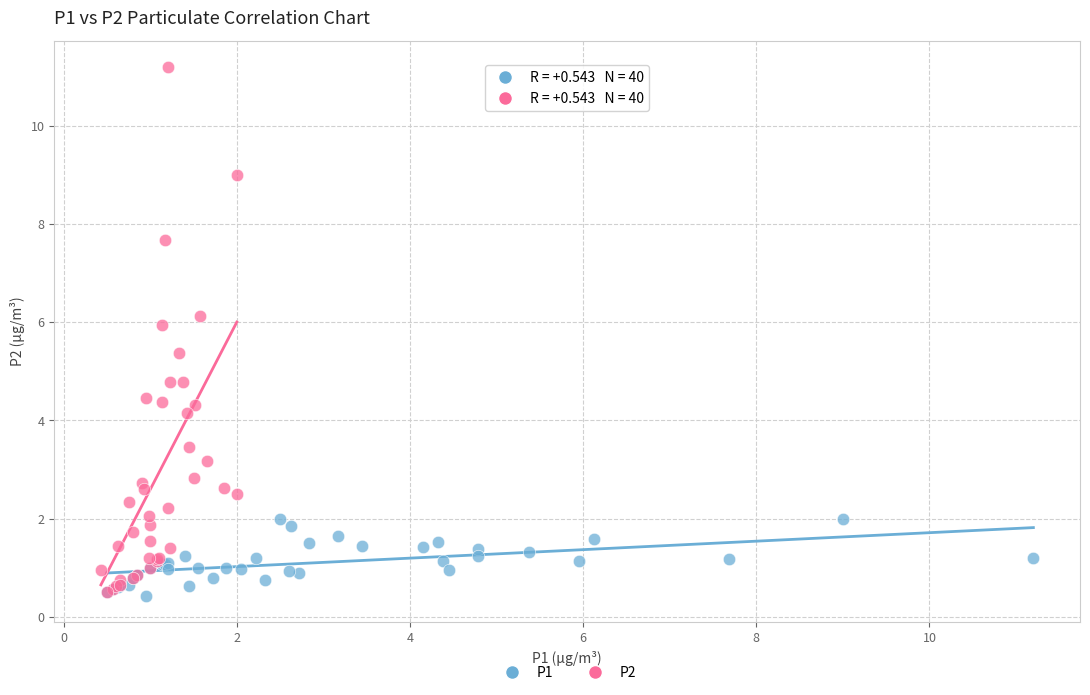

Which series contains the highest Y value?

P2